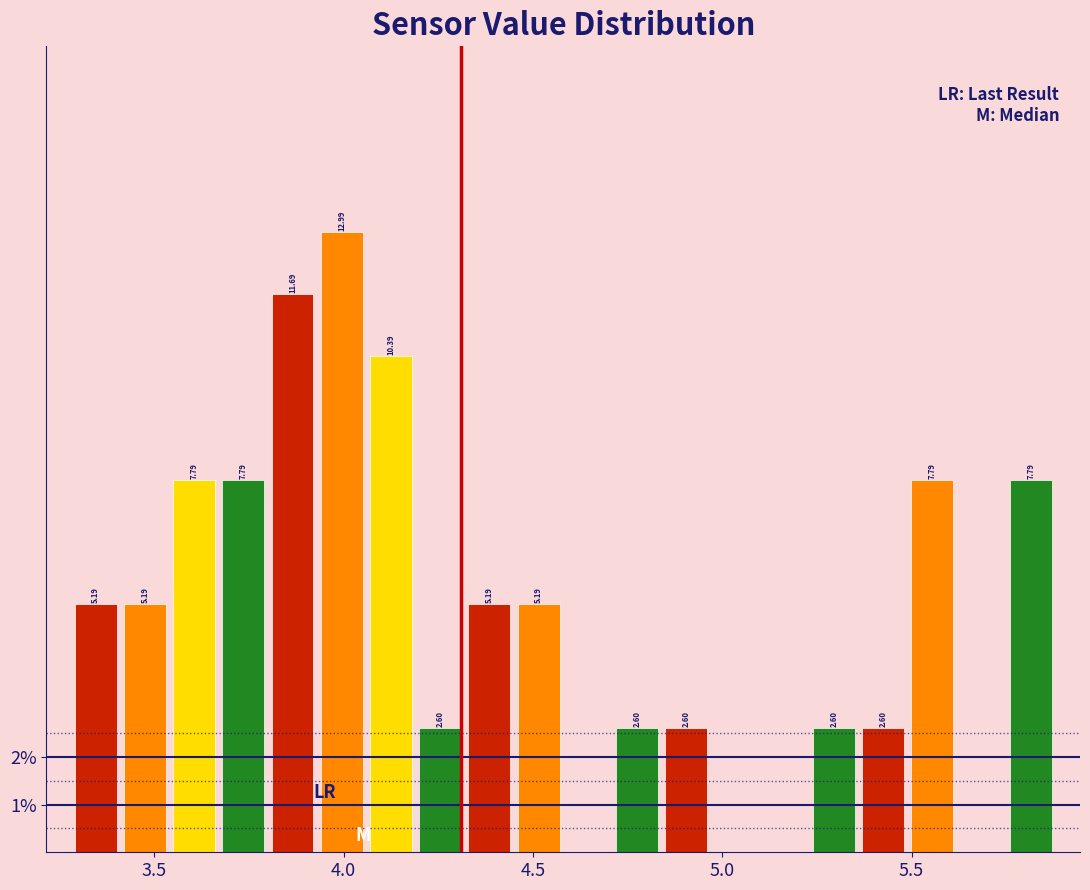

Around what value on the x-axis is the tallest bar? Give the approximate position of its centre, as read against the axis.

4.00